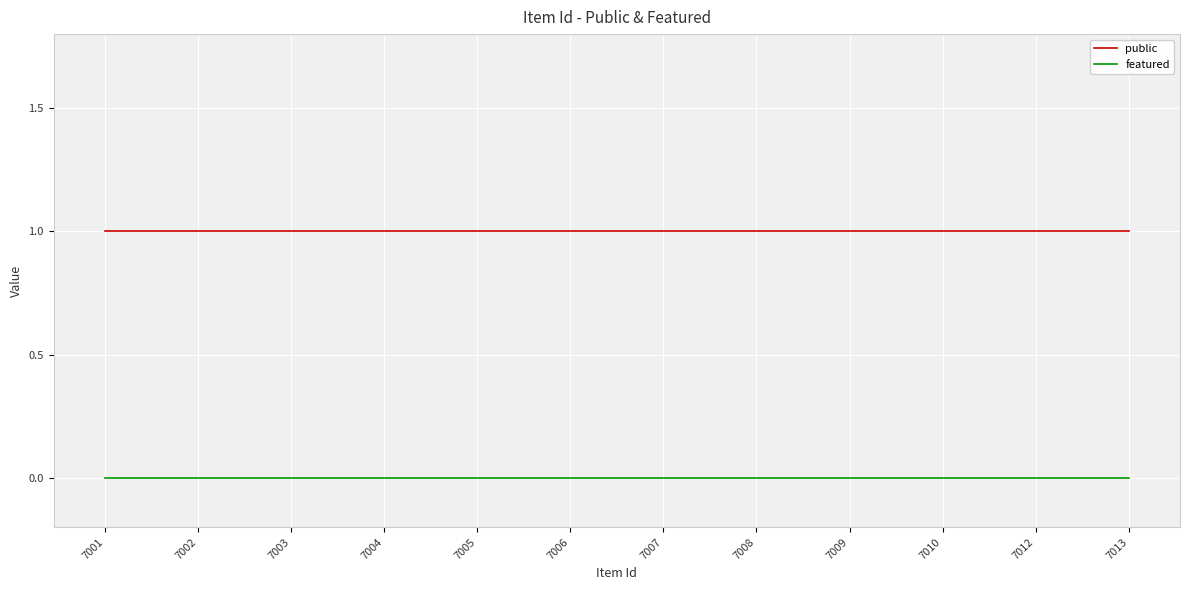

At 7002, list the series in order from largest to smallest.

public, featured